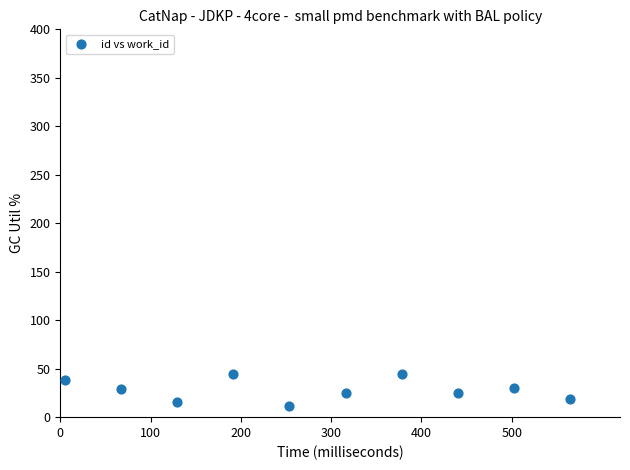

What is the average Y value?

28